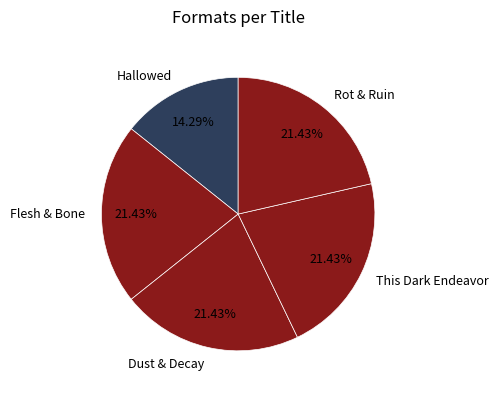

What is the smallest slice in the pie chart?

Hallowed